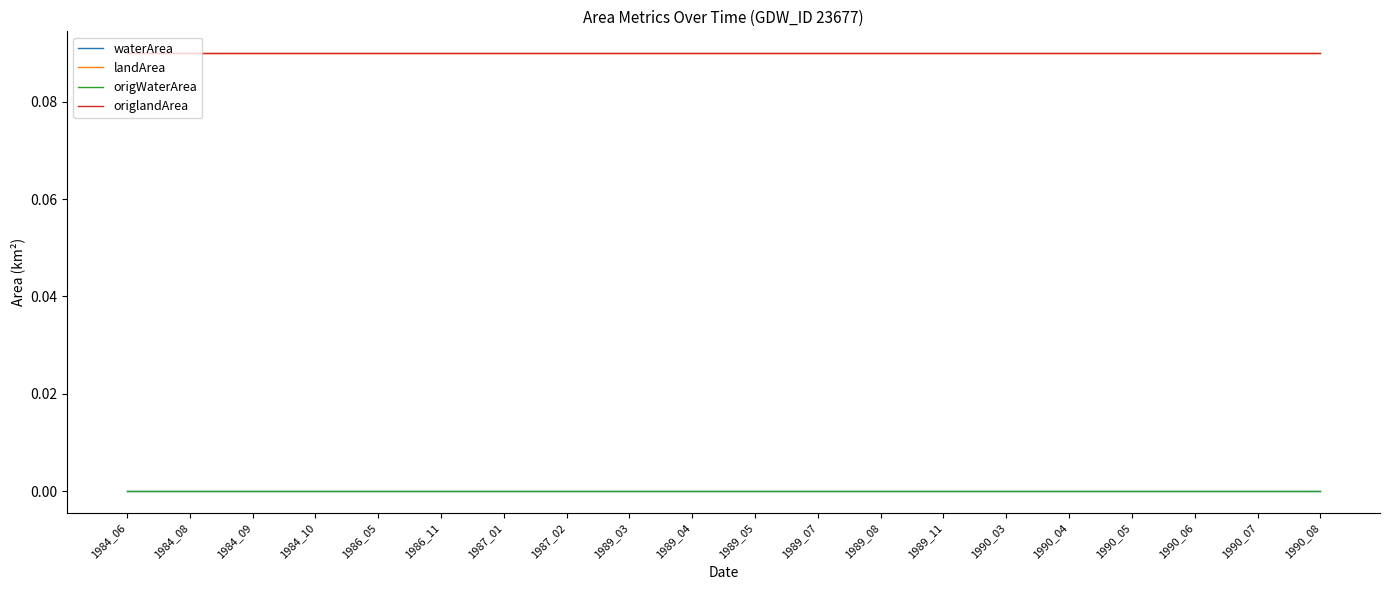

True or false: origlandArea and origWaterArea intersect in this chart.

False